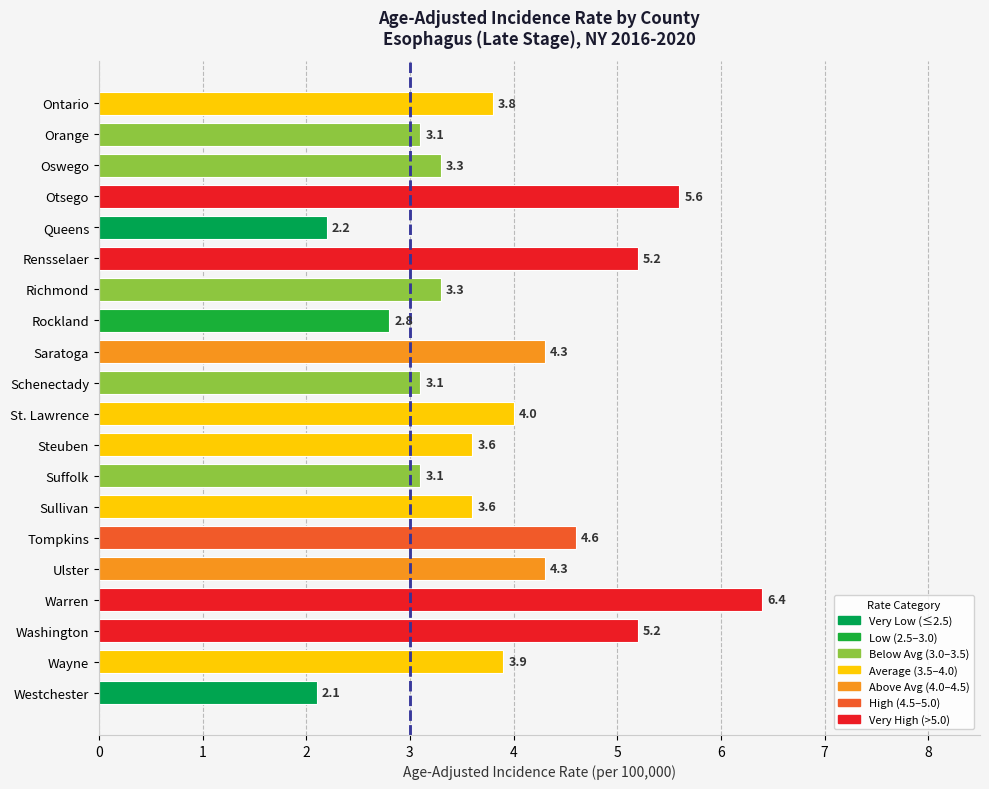

What is the change in value from Westchester to Wayne?

+1.8